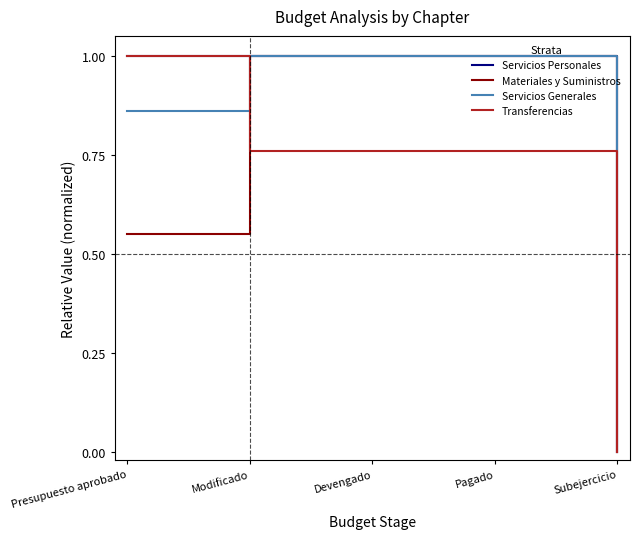

Where do Transferencias and Servicios Generales first cross each other?

Presupuesto aprobado and Modificado